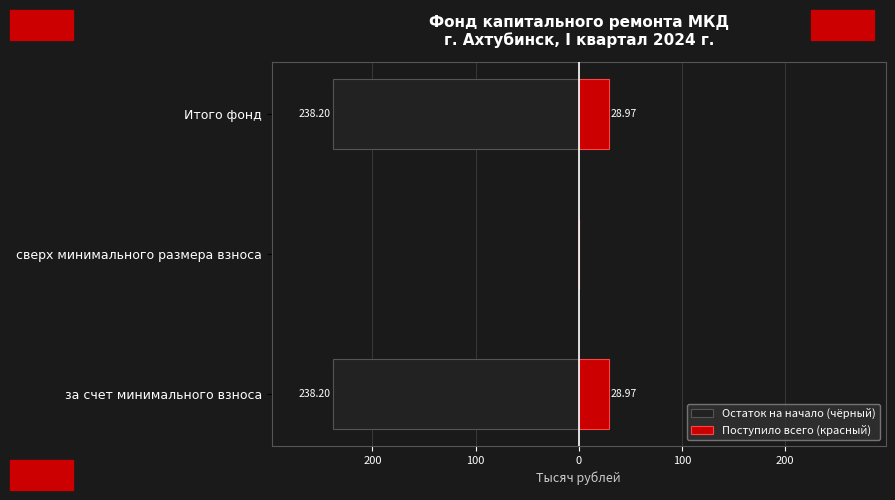

Between за счет минимального взноса and сверх минимального размера взноса, which series saw the biggest shift?

Остаток на начало (чёрный)